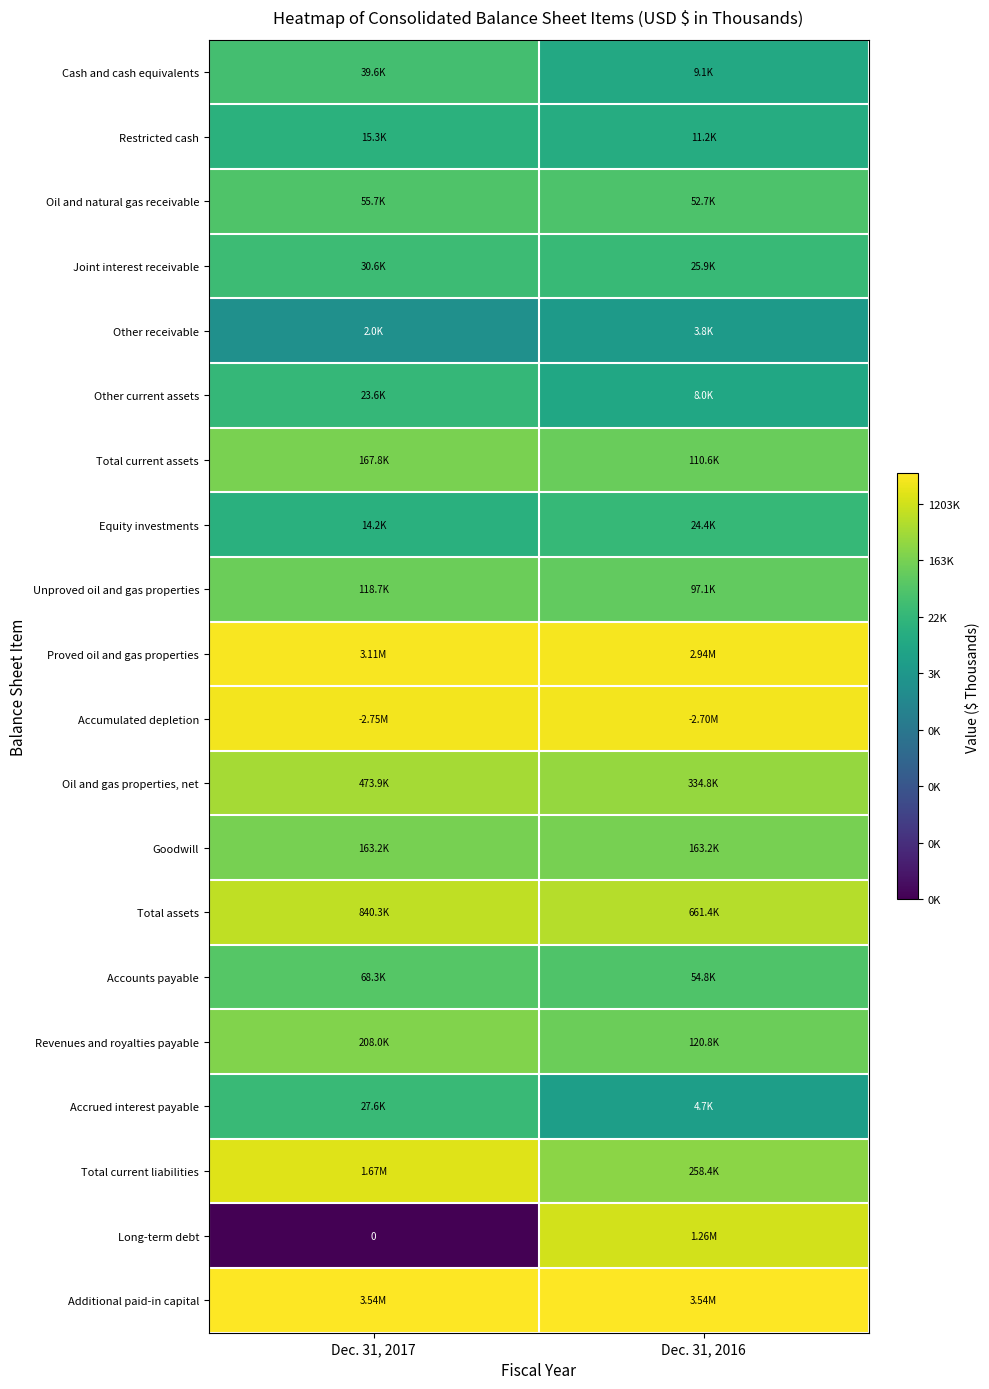

Which series has the largest total across all categories?

Additional paid-in capital